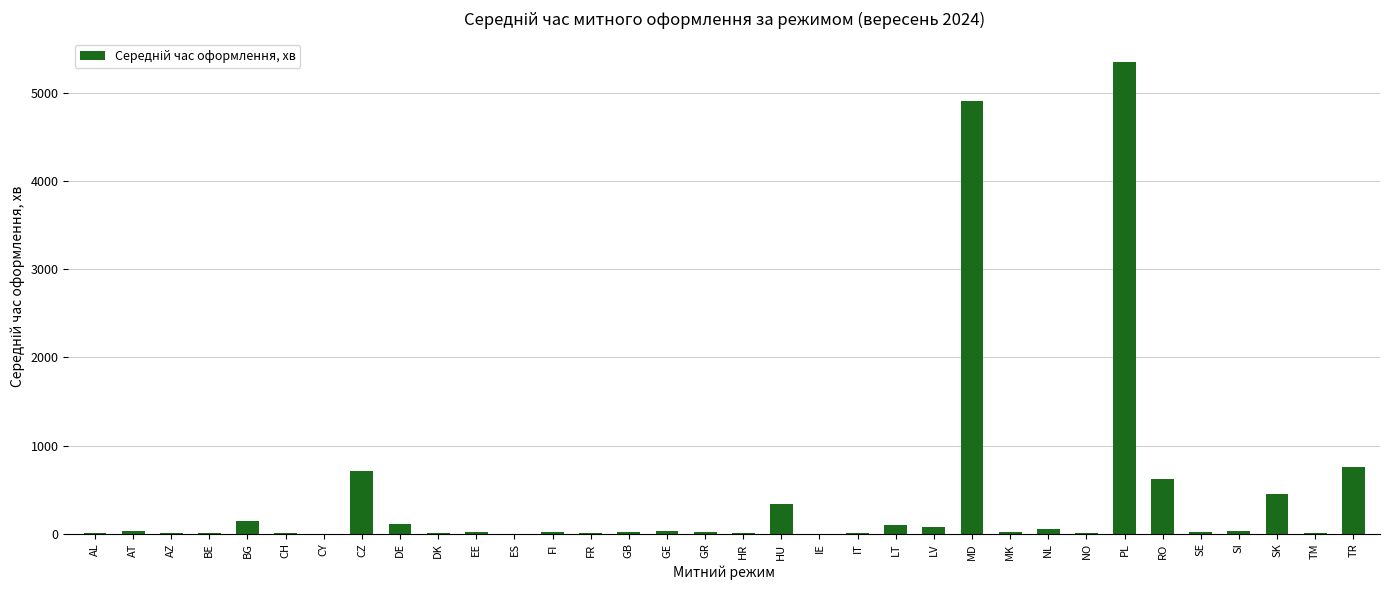

How many data points does each series have?

34